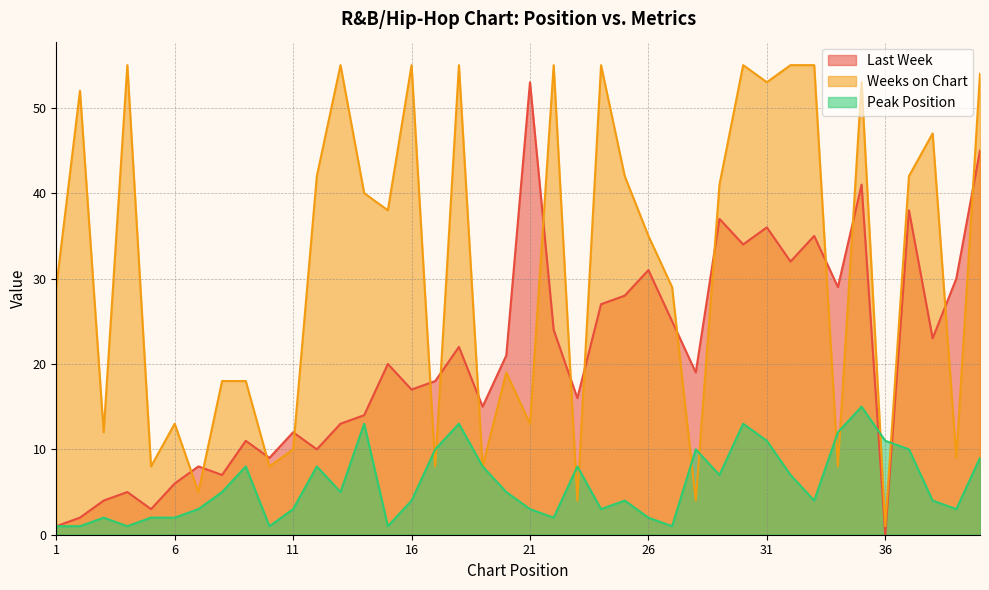

At which category does Weeks on Chart reach its first local valley?

3